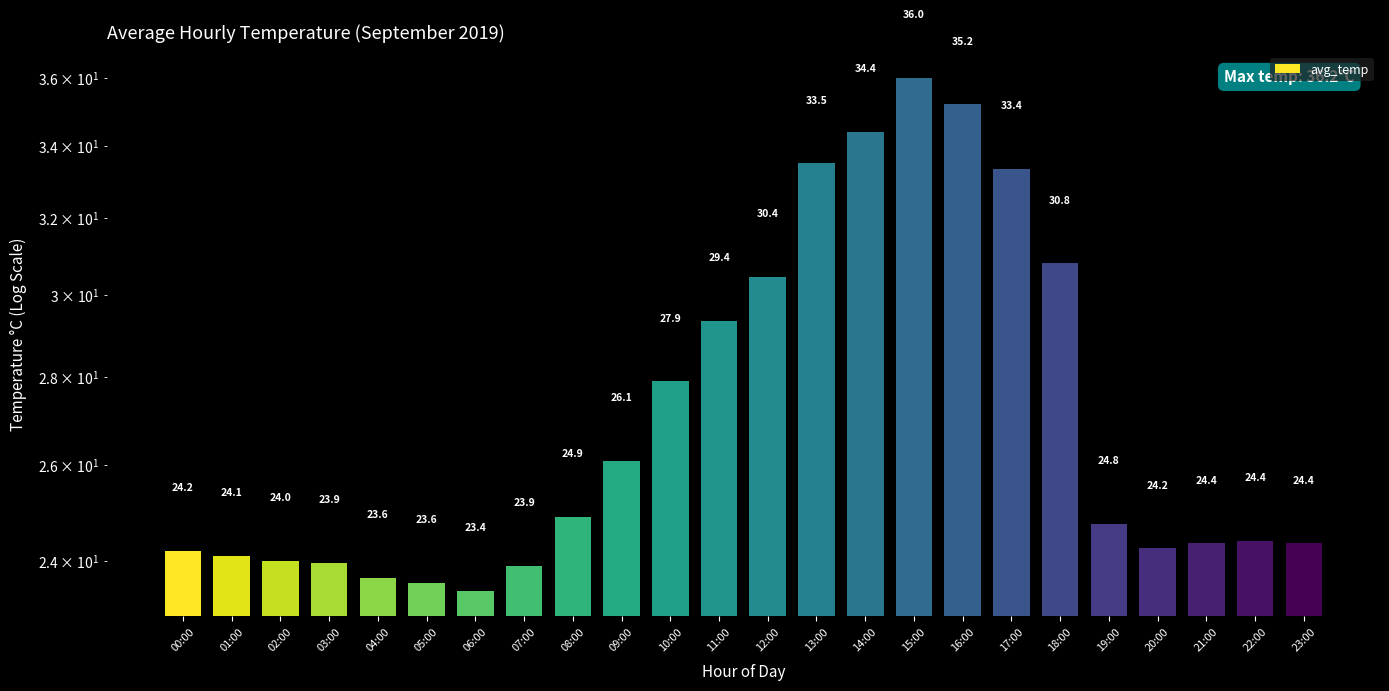

Reading left to right, list all the values displayed in this chart.

24.2	24.1	24.0	23.9	23.6	23.6	23.4	23.9	24.9	26.1	27.9	29.4	30.4	33.5	34.4	36.0	35.2	33.4	30.8	24.8	24.2	24.4	24.4	24.4